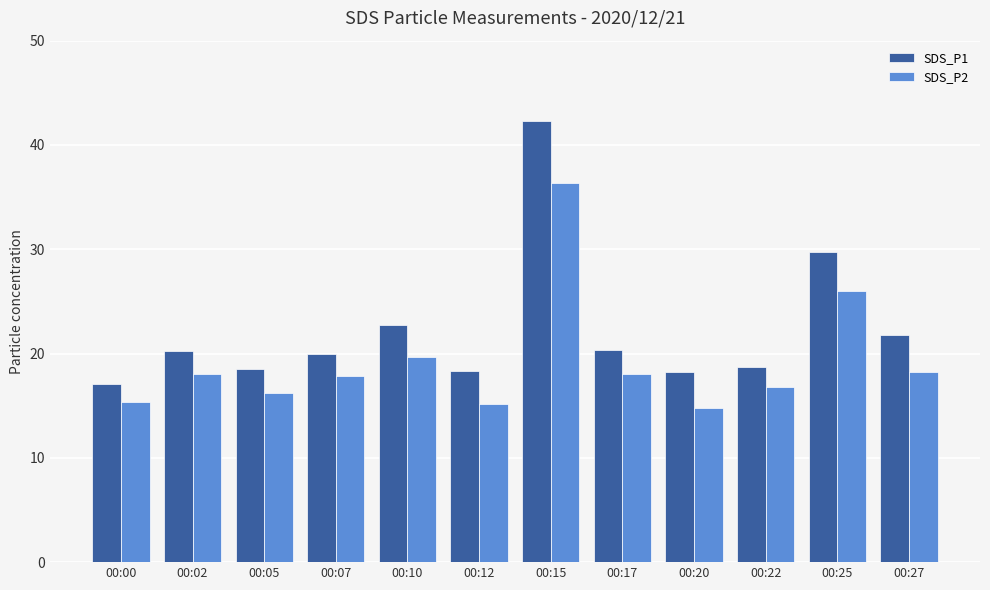

At which category is the sum across all series the highest?

00:15